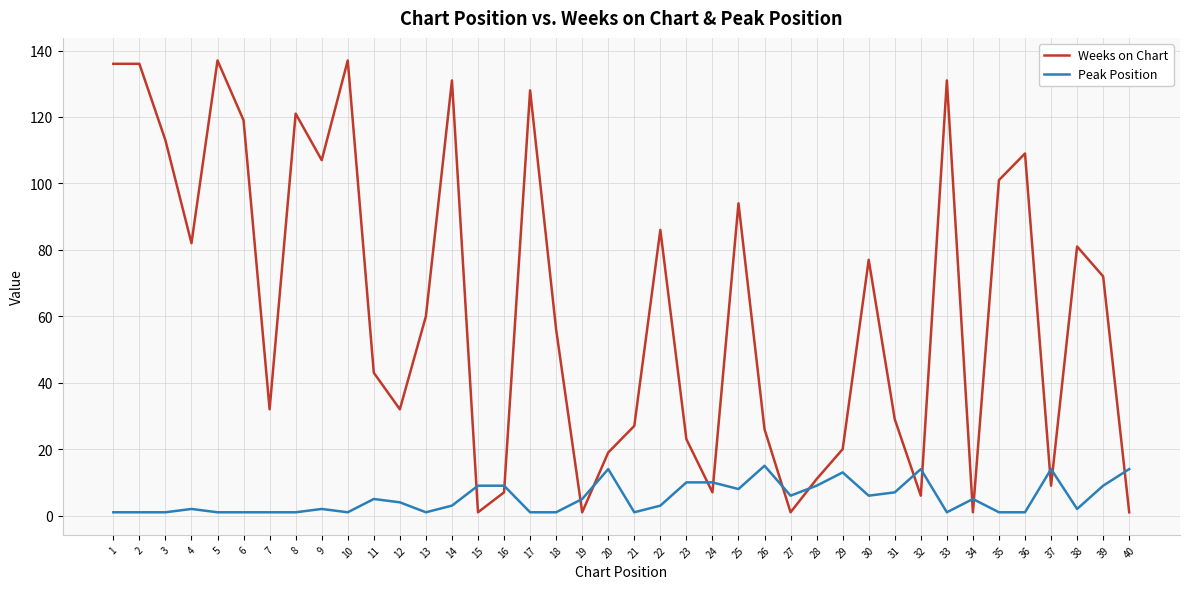

Is it true that Weeks on Chart equals 8 at 12?

False